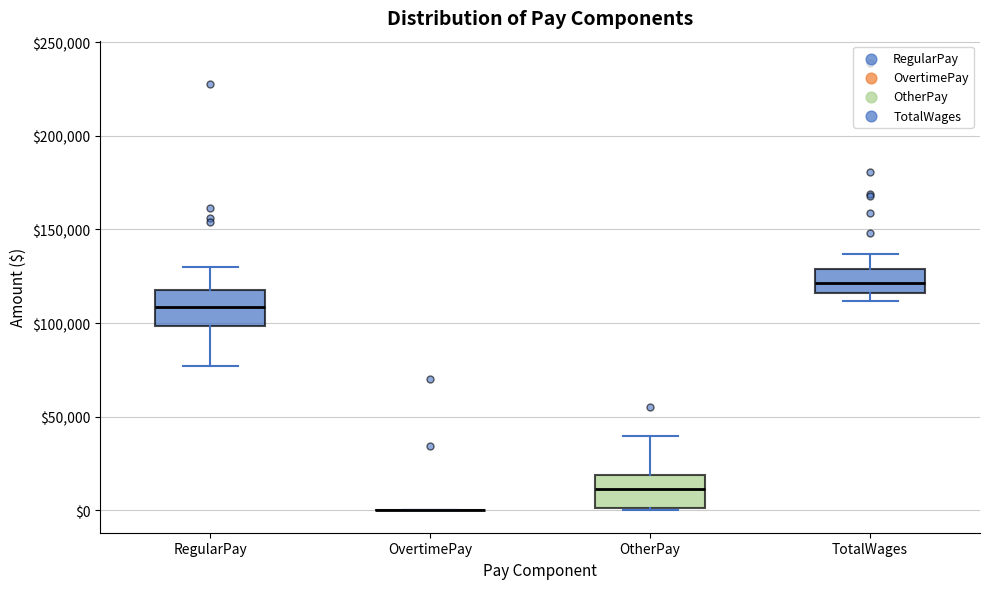

Where is the lower edge of the box for OtherPay on the y-axis? The values are not printed on the chart, so give them approximately, as read against the axis.

0